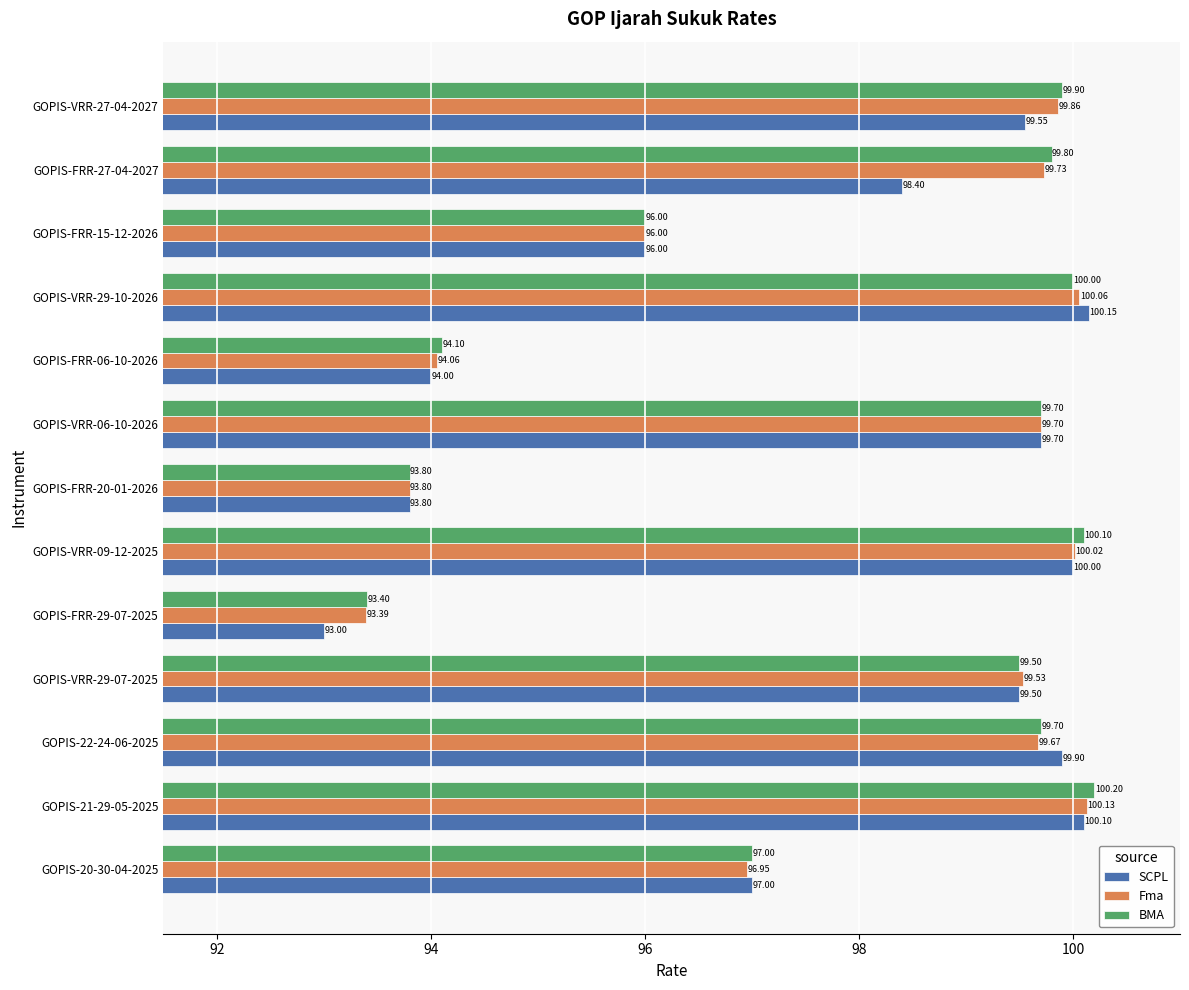

What are all the series names shown in the legend?

SCPL, Fma, BMA